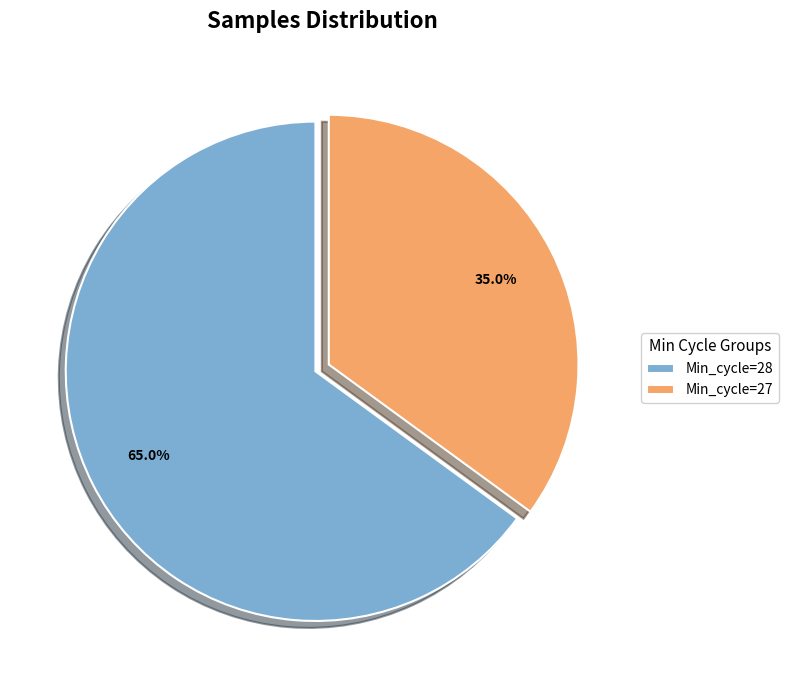

Does any single category account for the majority?

Yes